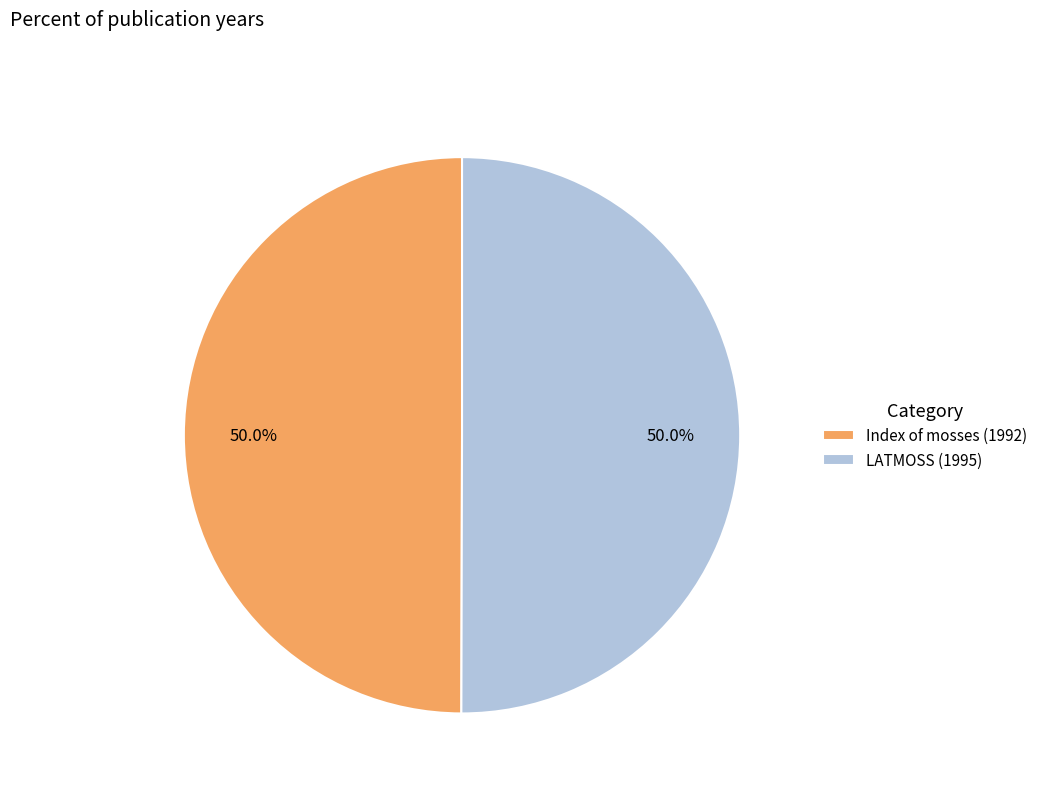

Approximately how many times larger is the value at LATMOSS (1995) compared to Index of mosses (1992)?

1.0